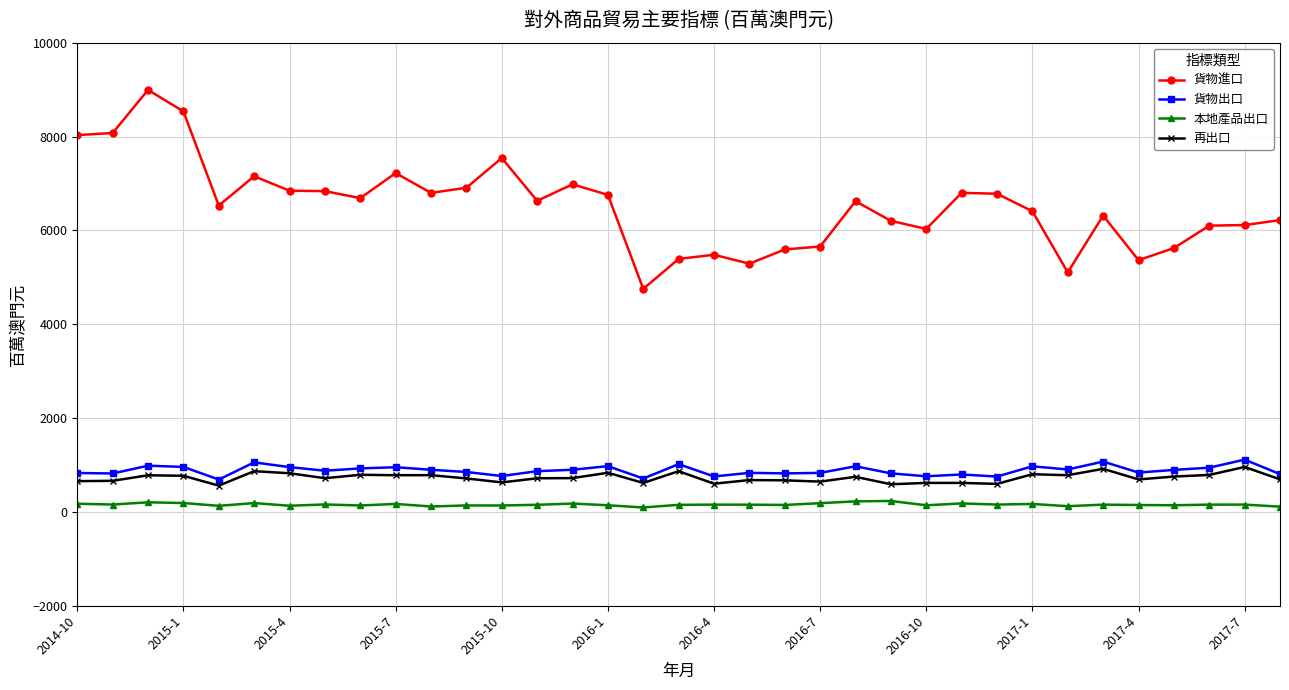

How many values in the 貨物進口 series exceed 6621?

18